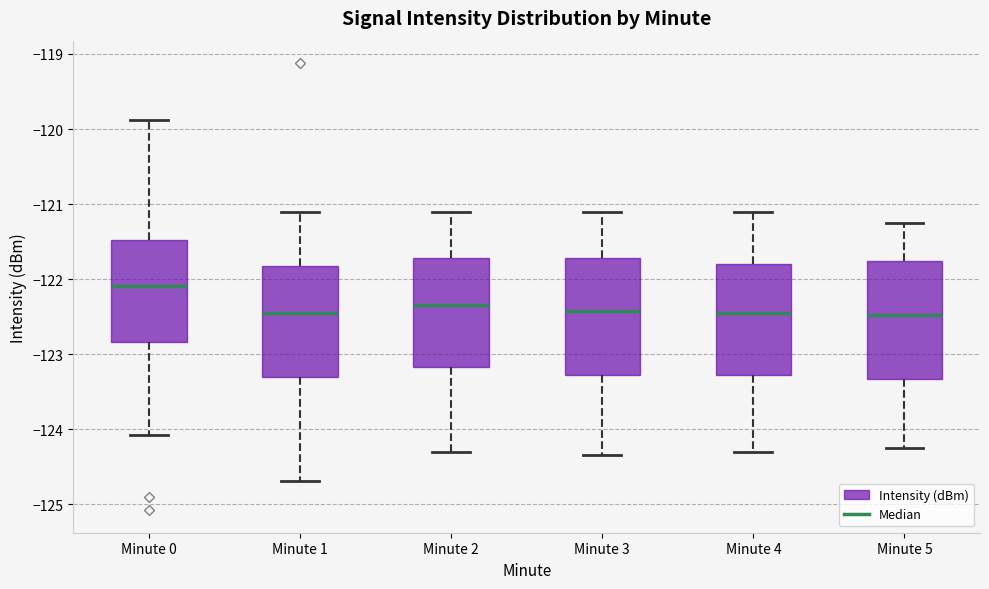

Where does the lower whisker of the box for Minute 0 end on the y-axis? The values are not printed on the chart, so give them approximately, as read against the axis.

-124.1